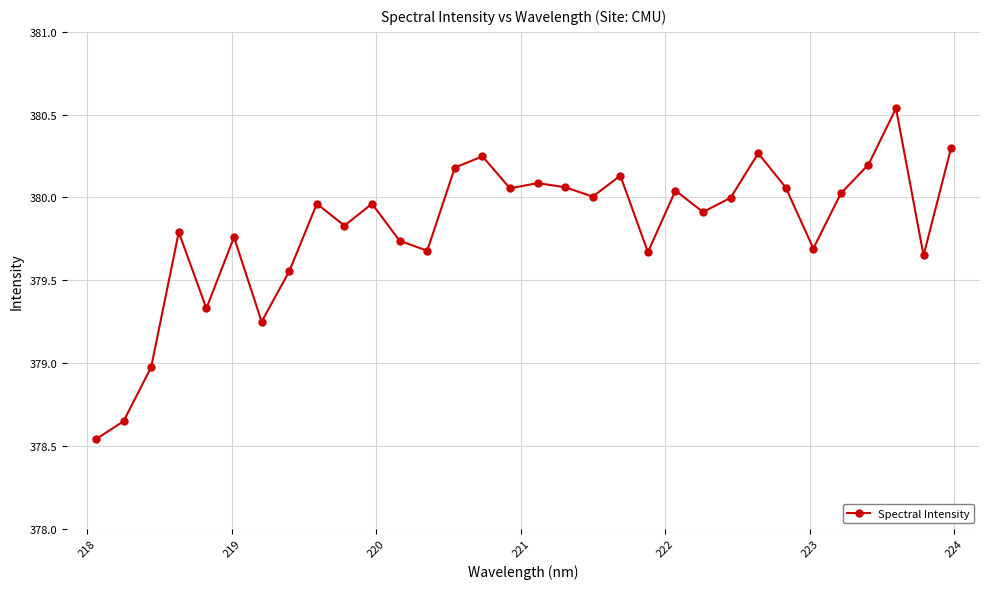

What is the difference between the maximum and minimum values?

2.0